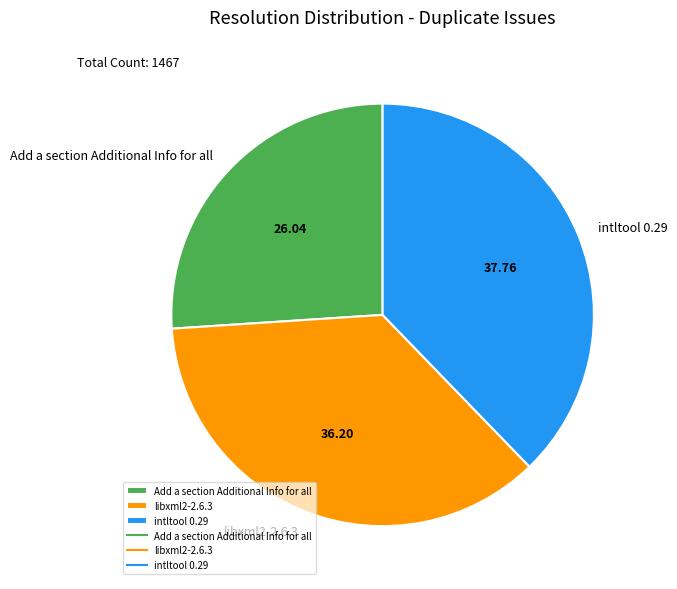

How many segments does this pie chart have?

3